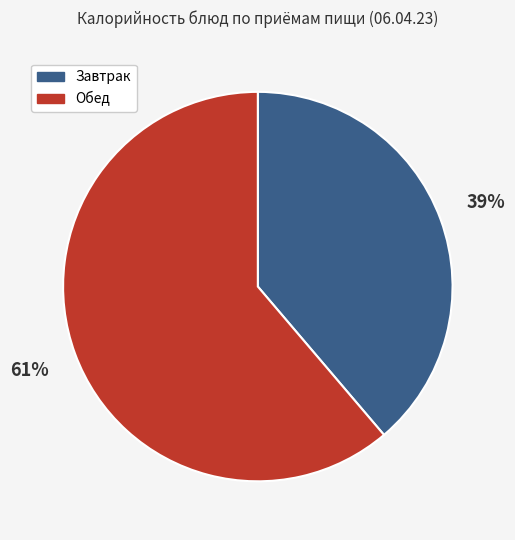

Does any single category account for the majority?

Yes